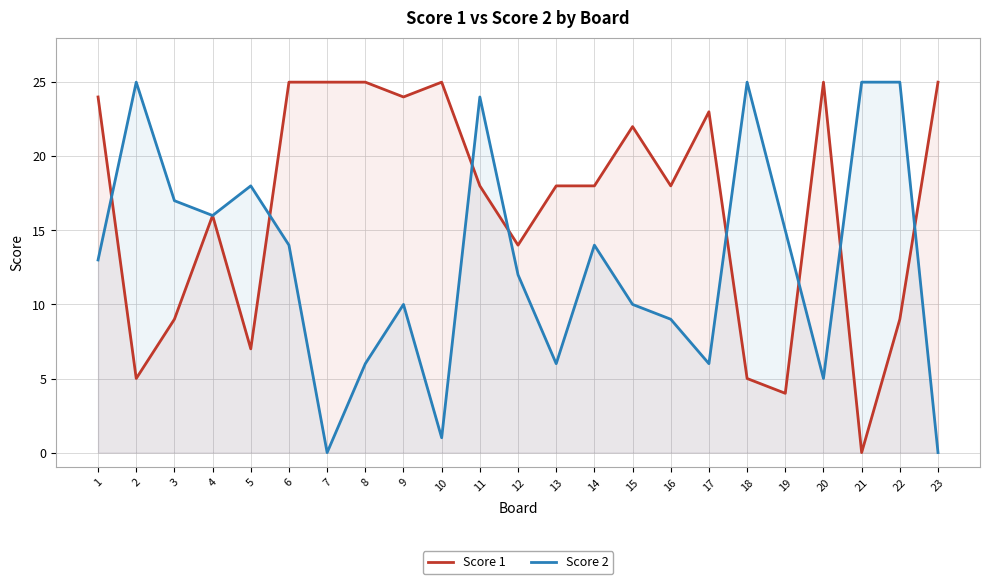

Reading left to right, transcribe all the data shown in this chart.

Score 1: 1=24	2=5	3=9	4=16	5=7	6=25	7=25	8=25	9=24	10=25	11=18	12=14	13=18	14=18	15=22	16=18	17=23	18=5	19=4	20=25	21=0	22=9	23=25
Score 2: 1=13	2=25	3=17	4=16	5=18	6=14	7=0	8=6	9=10	10=1	11=24	12=12	13=6	14=14	15=10	16=9	17=6	18=25	19=15	20=5	21=25	22=25	23=0